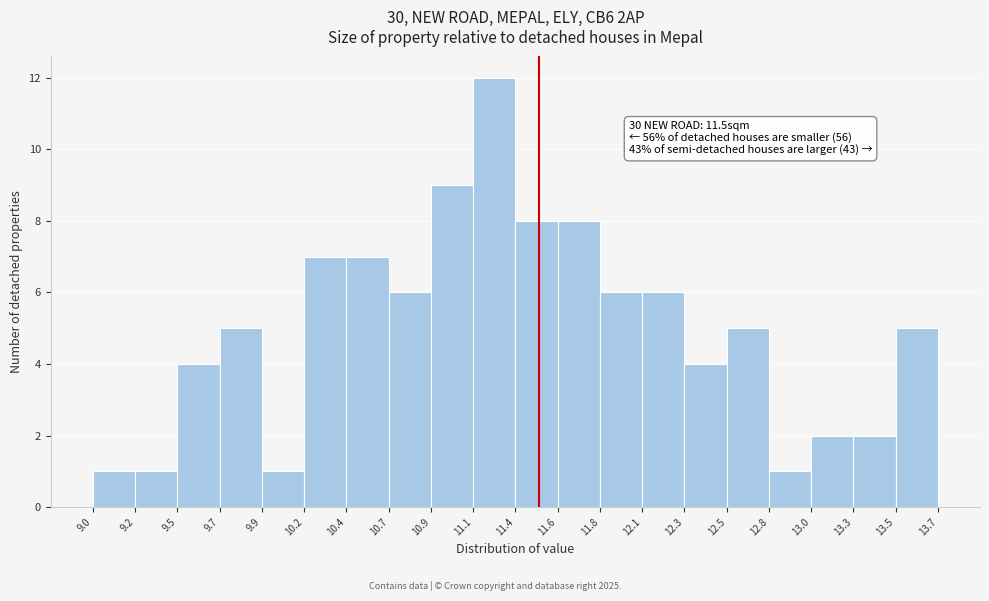

Over which range of the x-axis is the bar tallest?

11.1 to 11.4